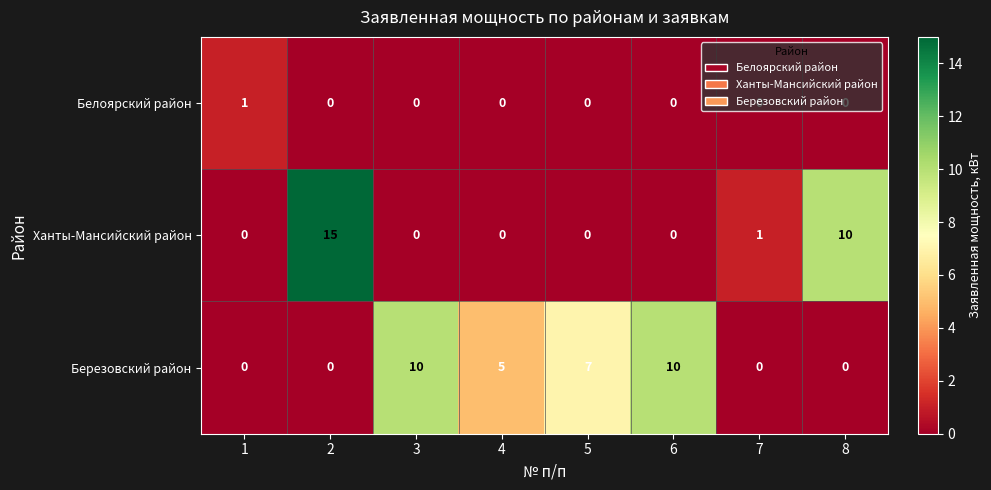

Which series has the largest range (max minus min)?

Ханты-Мансийский район